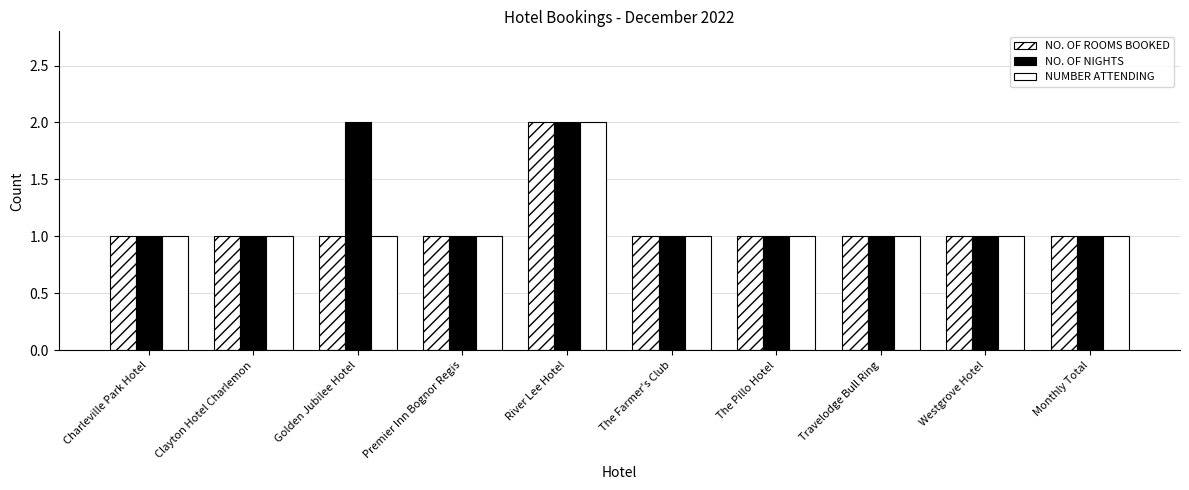

Which has a higher value, Monthly Total or The Farmer's Club?

Monthly Total